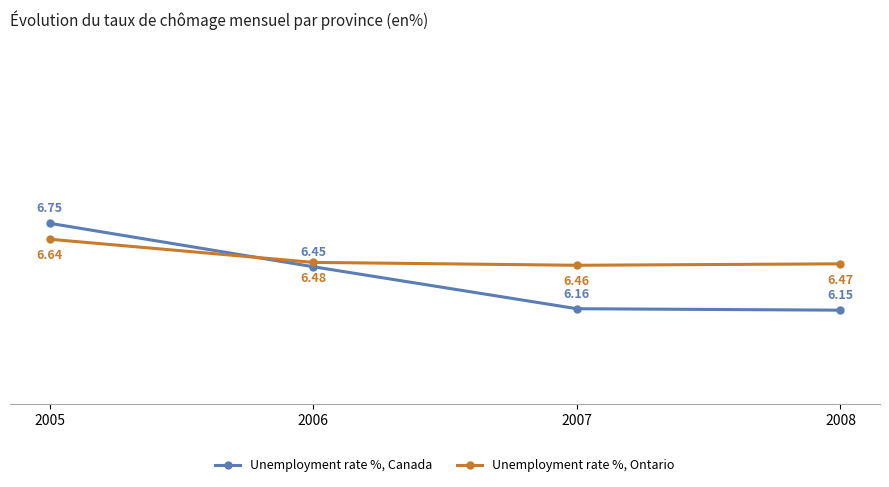

What is the sum of all Unemployment rate %, Ontario values?

26.1